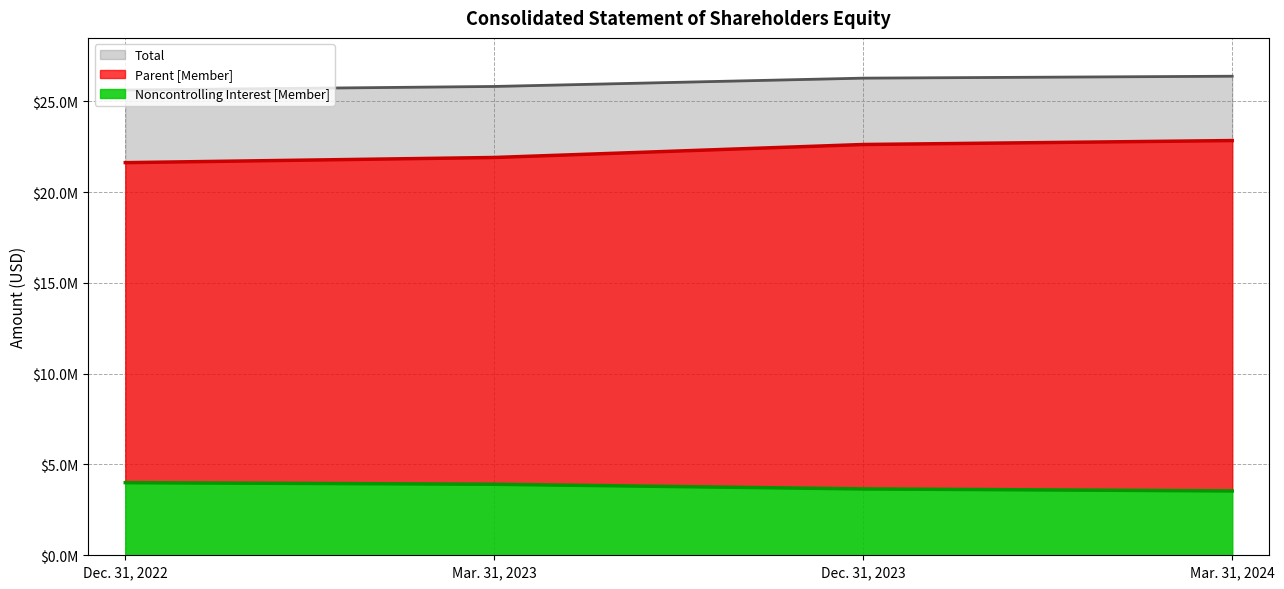

What is the total value across all series at Mar. 31, 2023?

51642000